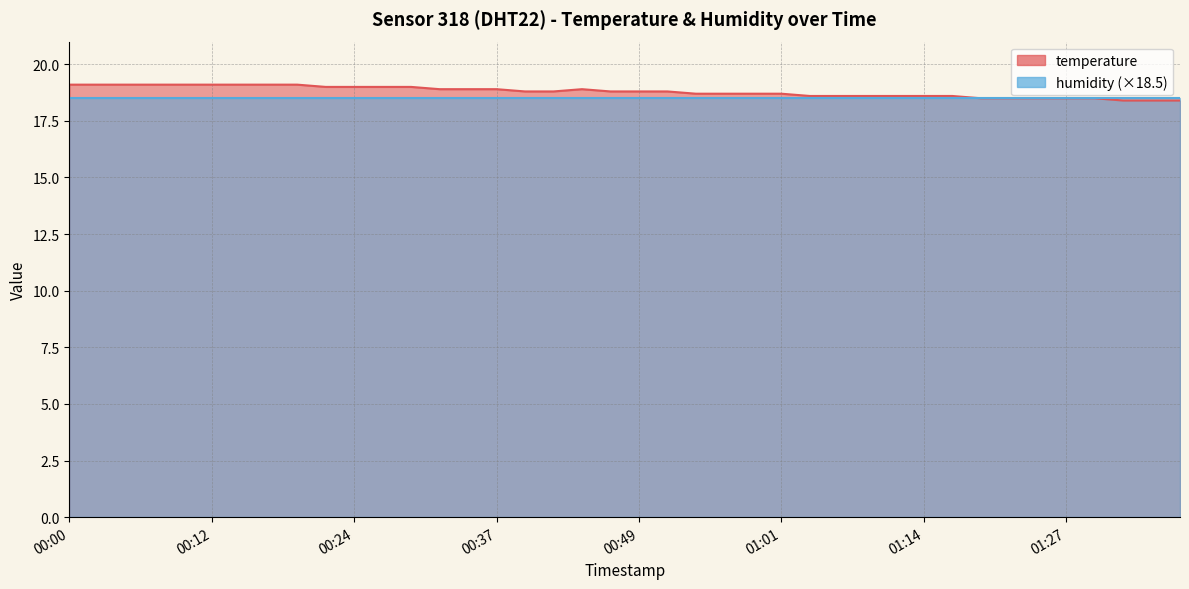

Which has a higher value, 01:16 or 00:39?

00:39